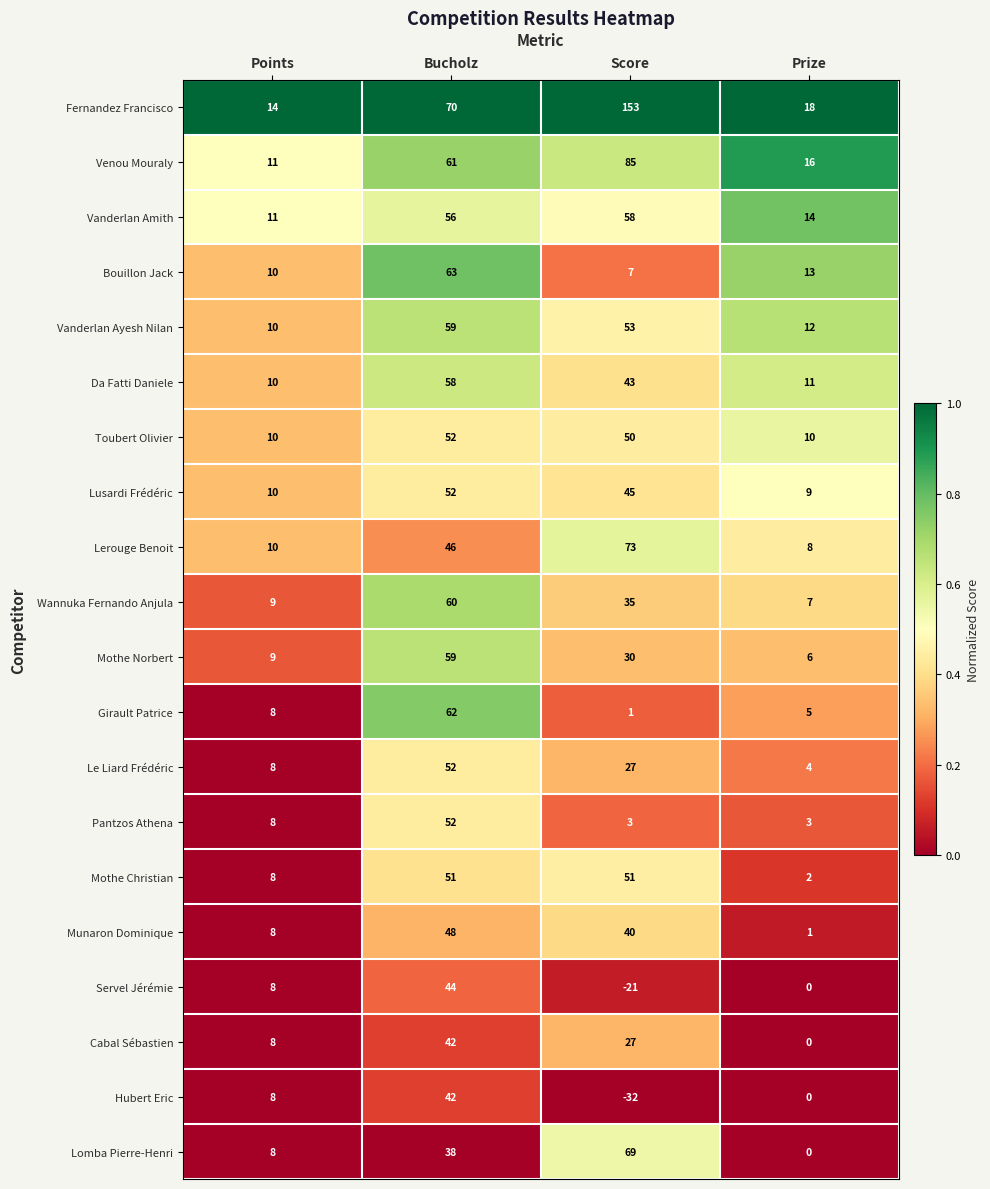

Where is Cabal Sébastien nearest to the value 21?

Score